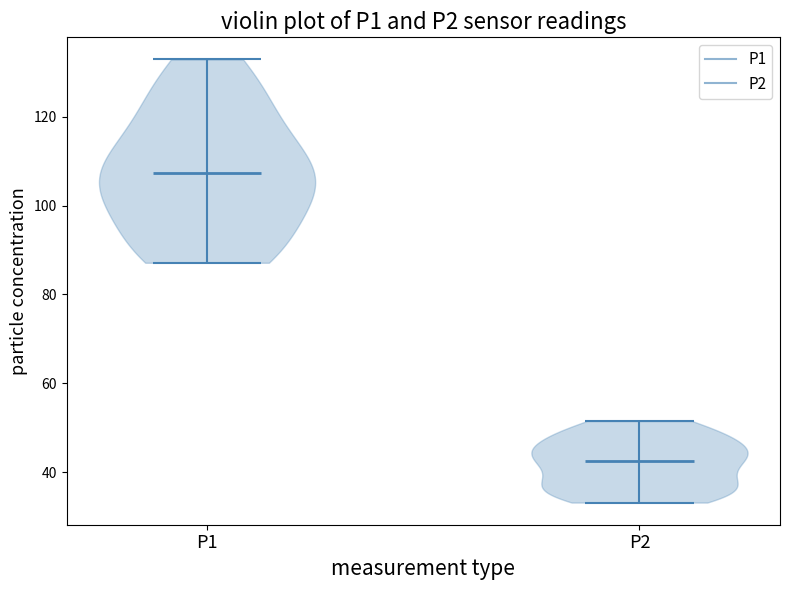

What is the lowest point the violin for P2 reaches on the y-axis? The values are not printed on the chart, so give them approximately, as read against the axis.

34